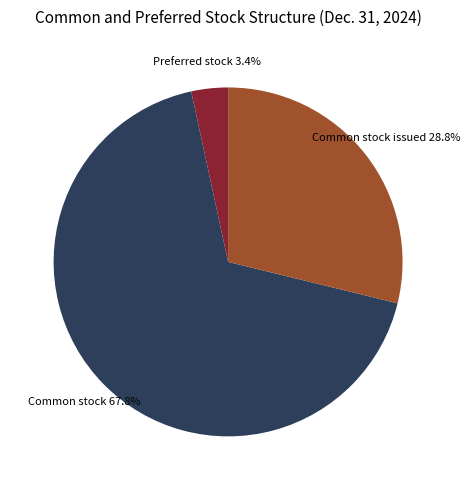

Is there any slice that represents more than half of the pie?

Yes